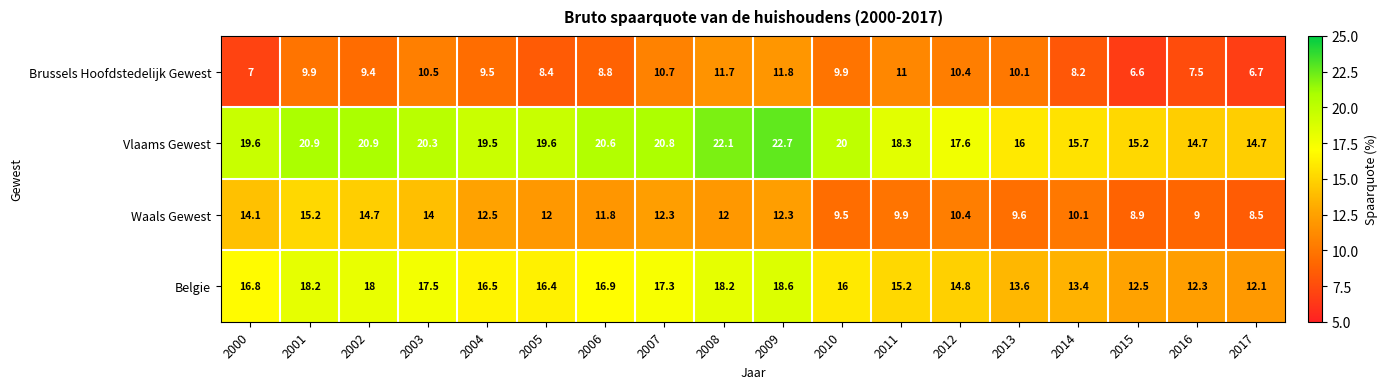

How many data points does each series have?

18